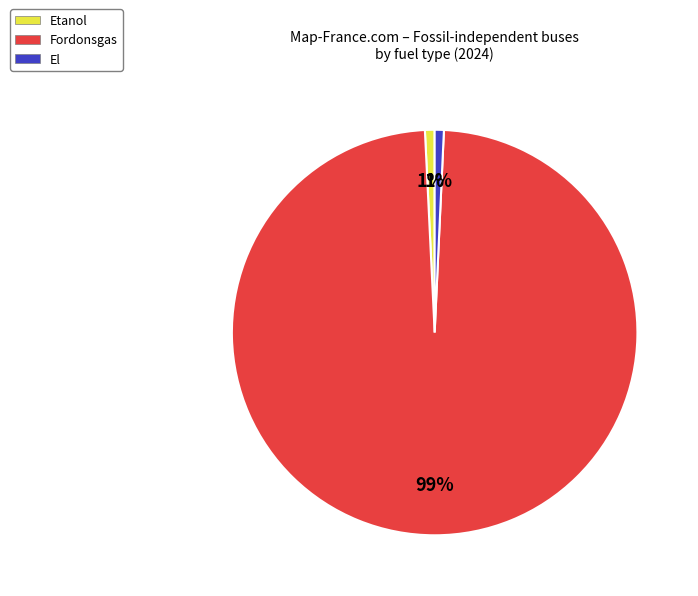

To the nearest percent, what is the combined percentage of Fordonsgas and El?

99%